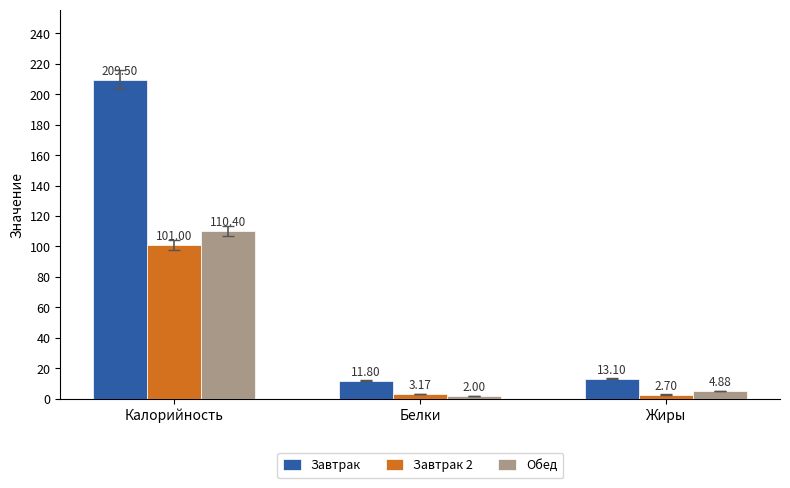

True or false: Завтрак 2 has a value of 101.0 at Калорийность.

True